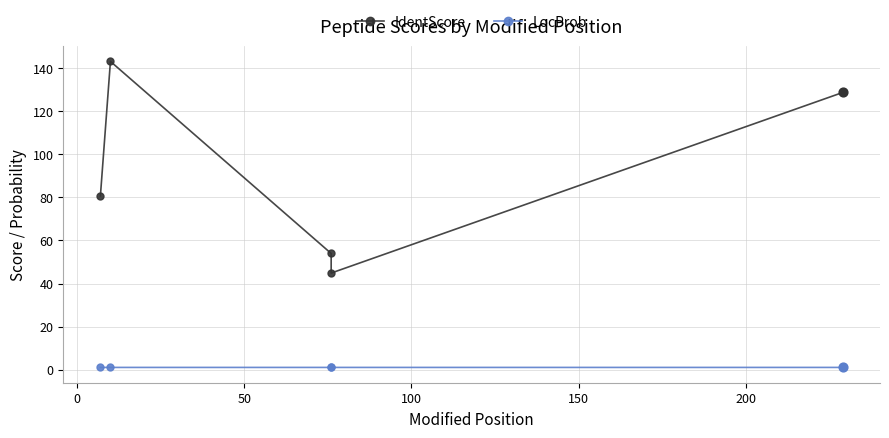

Which series has the largest total across all categories?

IdentScore